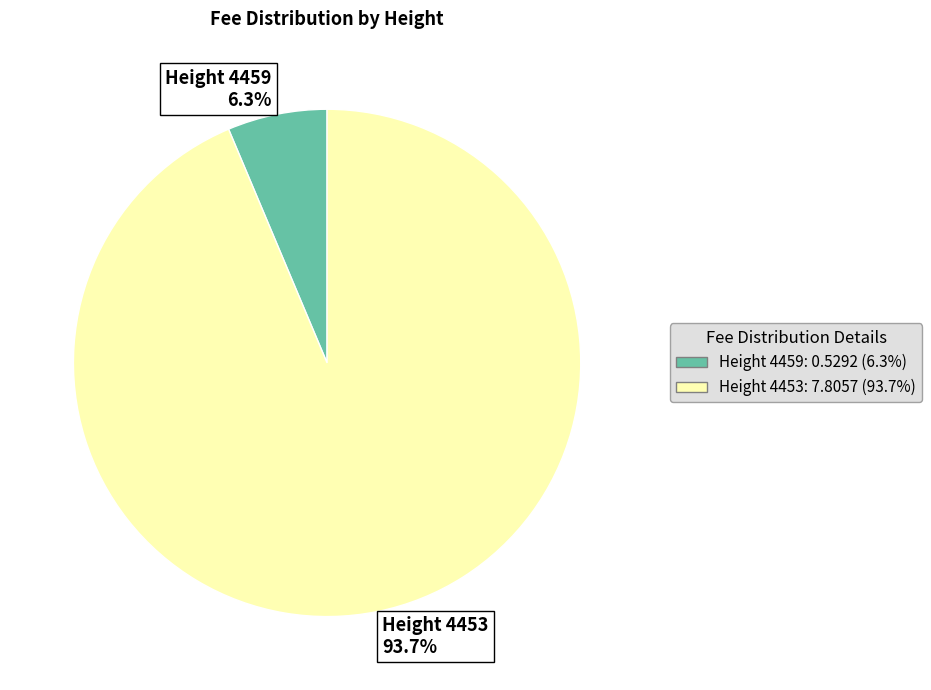

Between Height 4453 93.7% and Height 4459 6.3%, which is larger?

Height 4453 93.7%